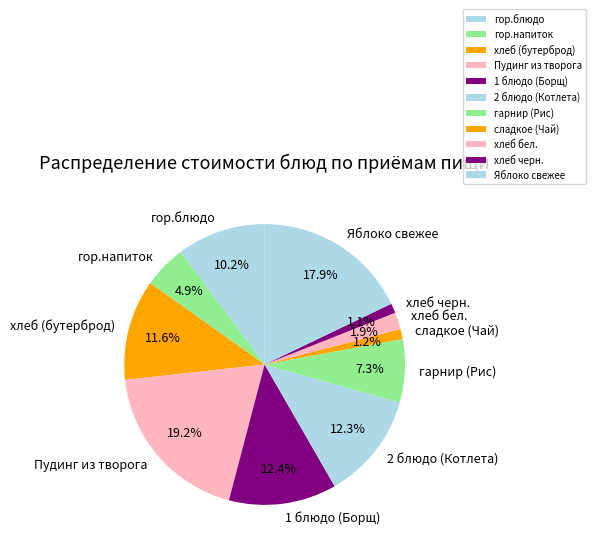

To the nearest percent, what is the average slice percentage?

9%